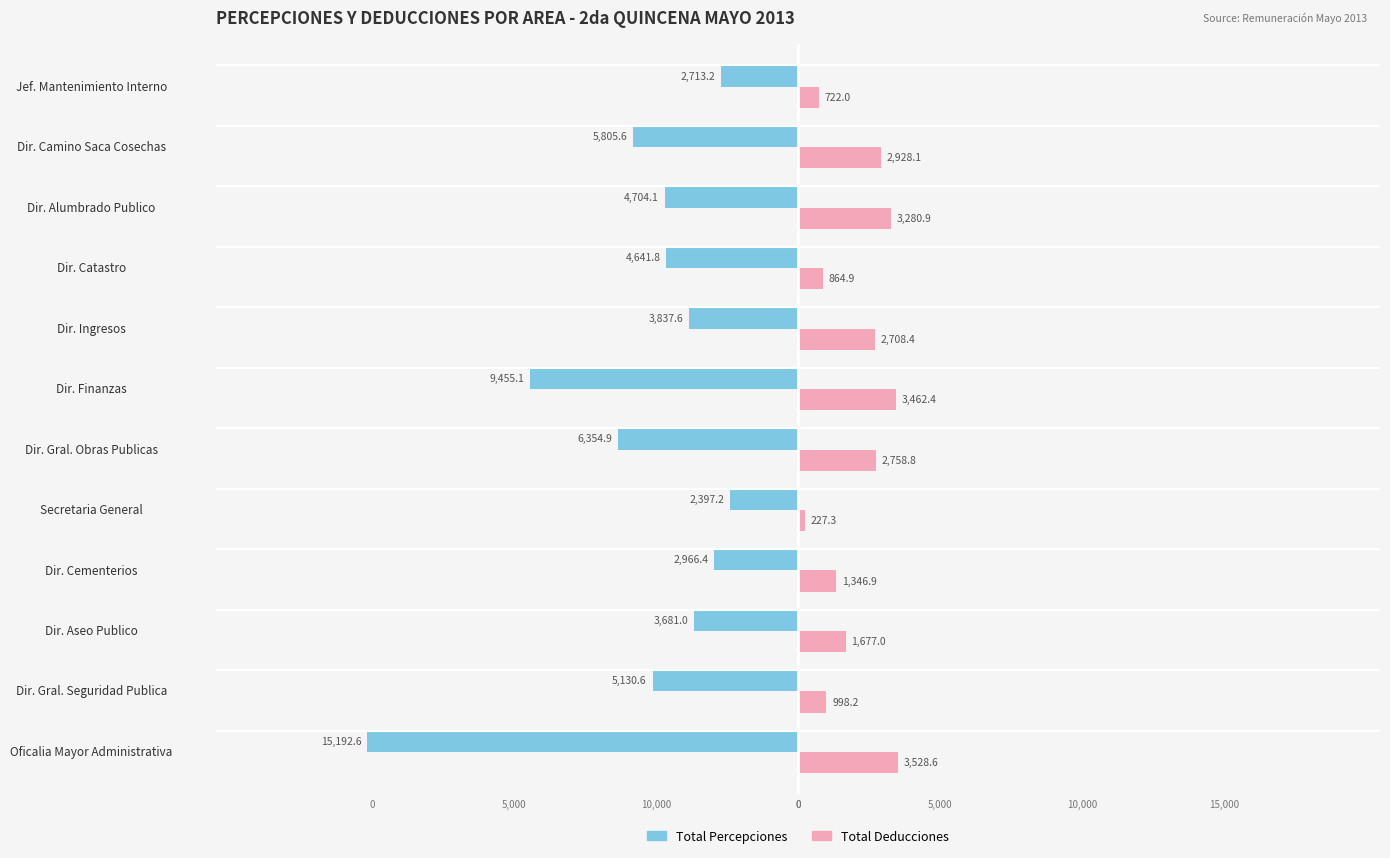

What are all the series names shown in the legend?

Total Percepciones, Total Deducciones